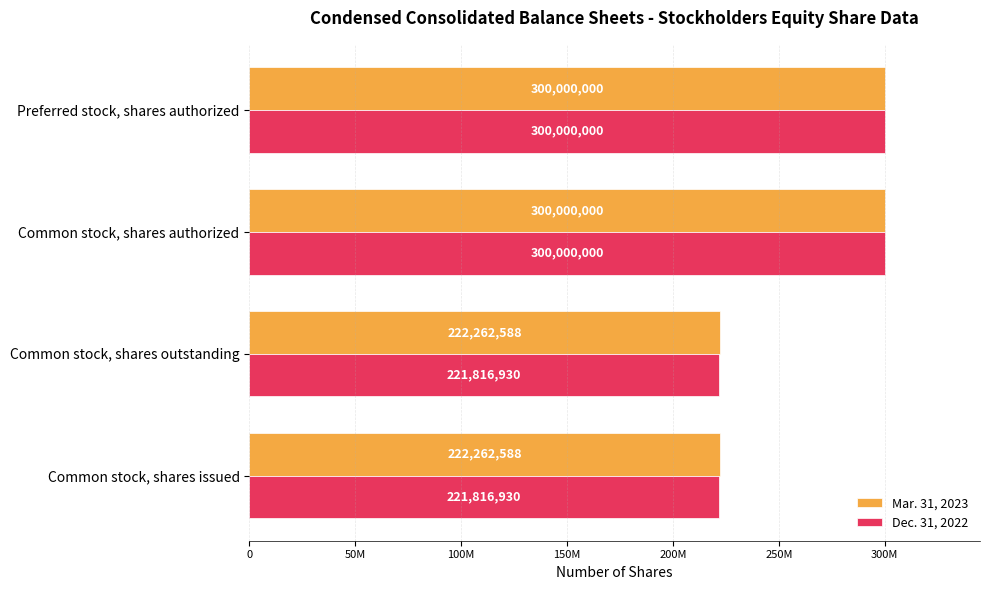

What are all the series names shown in the legend?

Mar. 31, 2023, Dec. 31, 2022